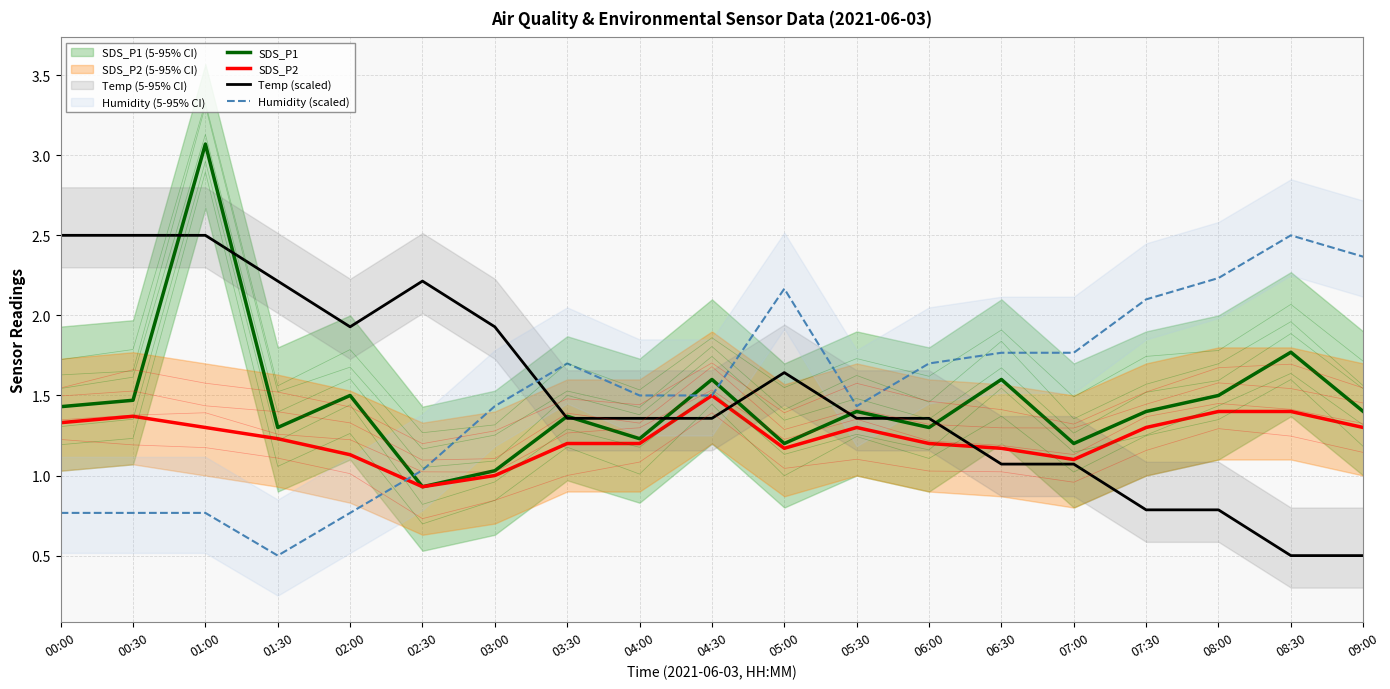

The Temp (scaled) series shows 1.4 at 06:00. True or false?

True